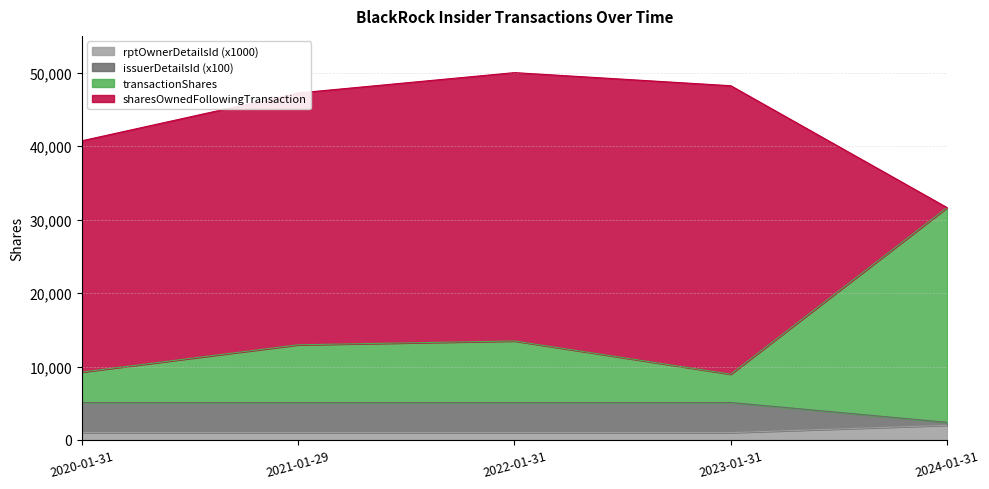

What are all the series names shown in the legend?

rptOwnerDetailsId (x1000), issuerDetailsId (x100), transactionShares, sharesOwnedFollowingTransaction